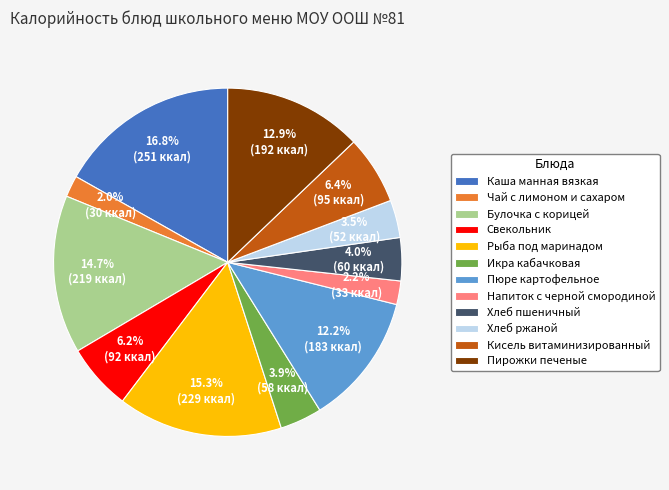

True or false: Хлеб пшеничный accounts for 4% of the total.

True